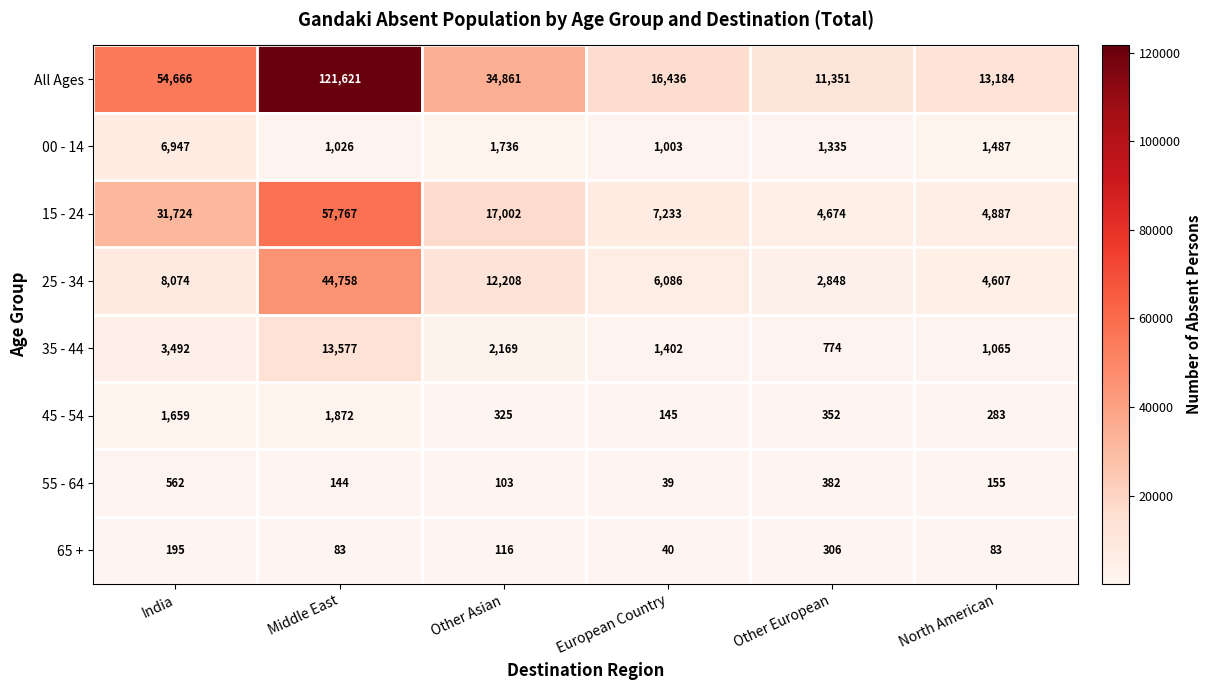

How many categories are shown in the chart?

6